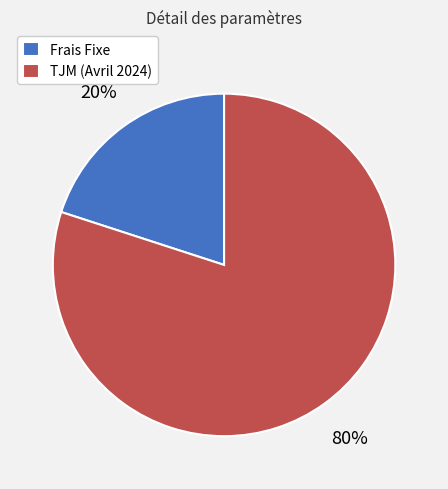

Which has a higher value, Frais Fixe or TJM (Avril 2024)?

TJM (Avril 2024)